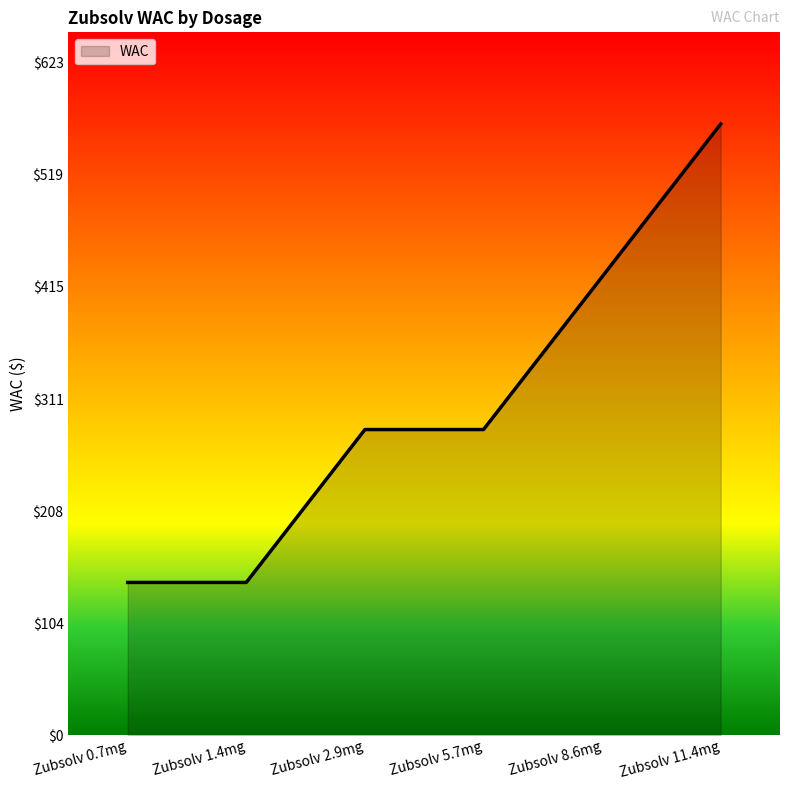

Reading left to right, what are all the values shown in this chart?

141.5	141.5	283.1	283.1	424.7	566.2